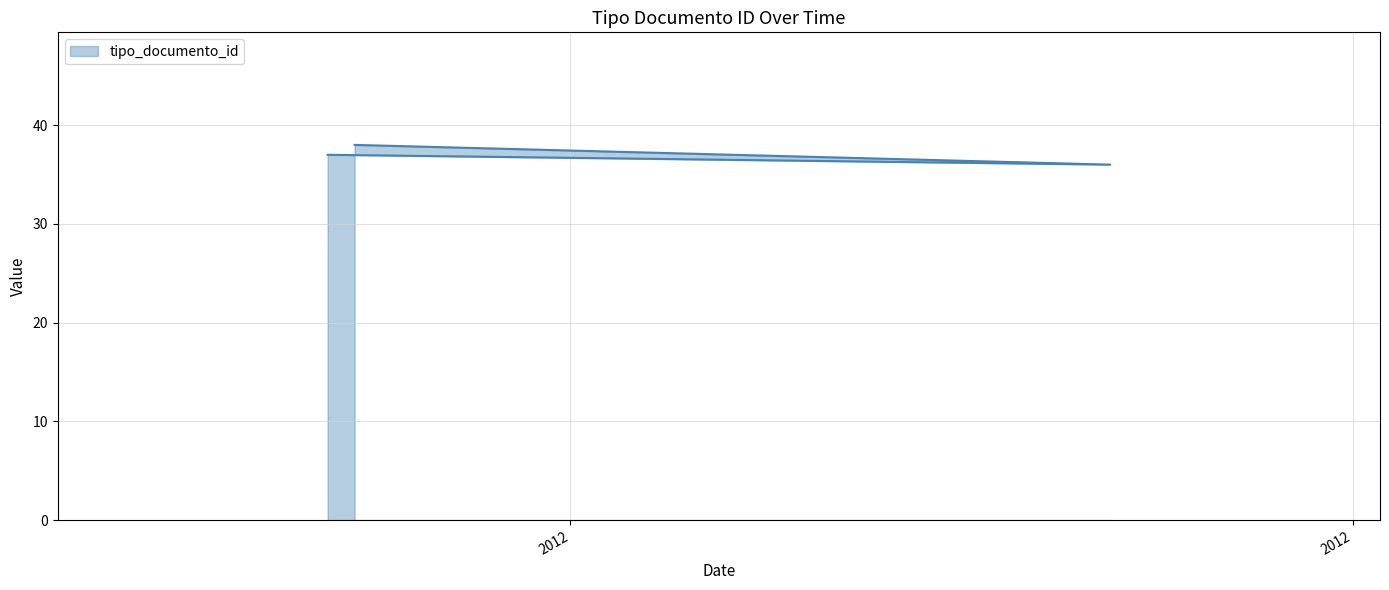

What is the average value?

37